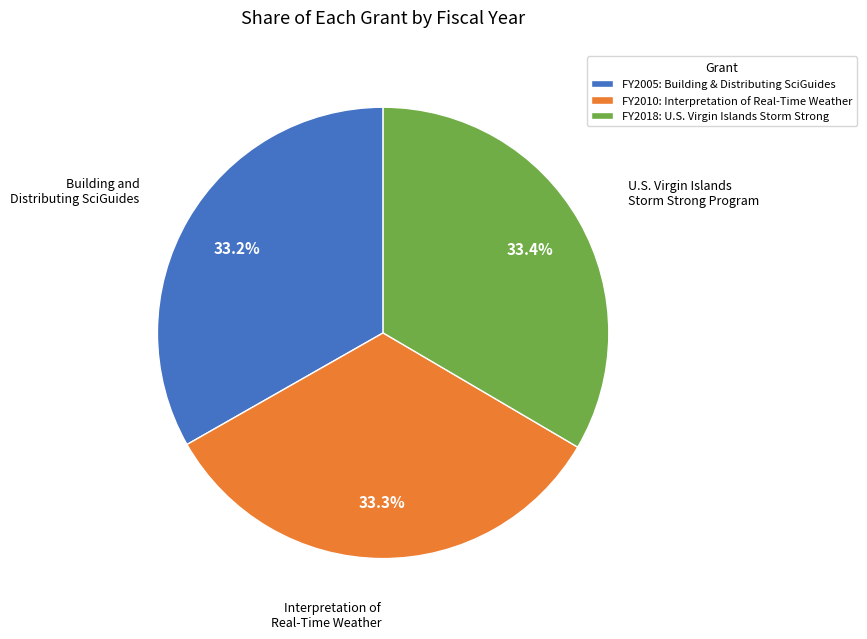

Is there a majority slice in this chart?

No